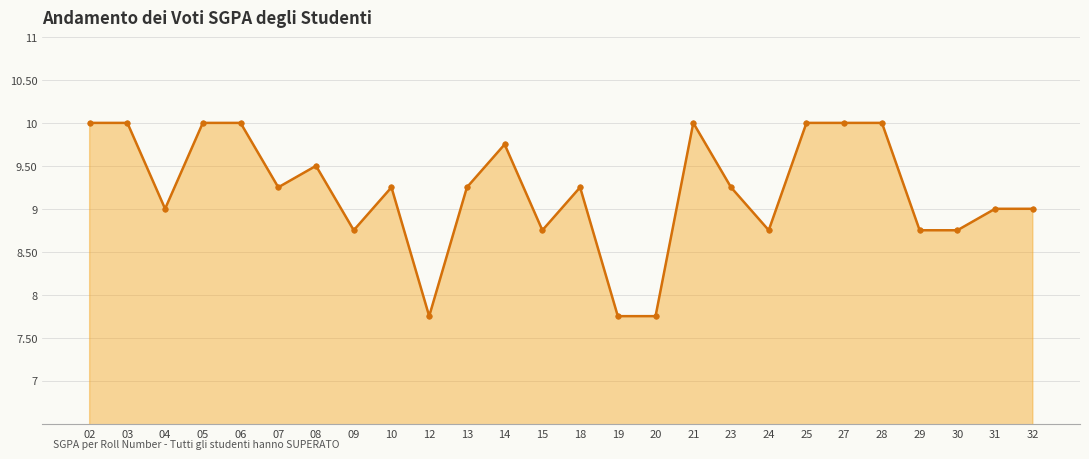

What is the sum of the values at 20 and 24?

16.5